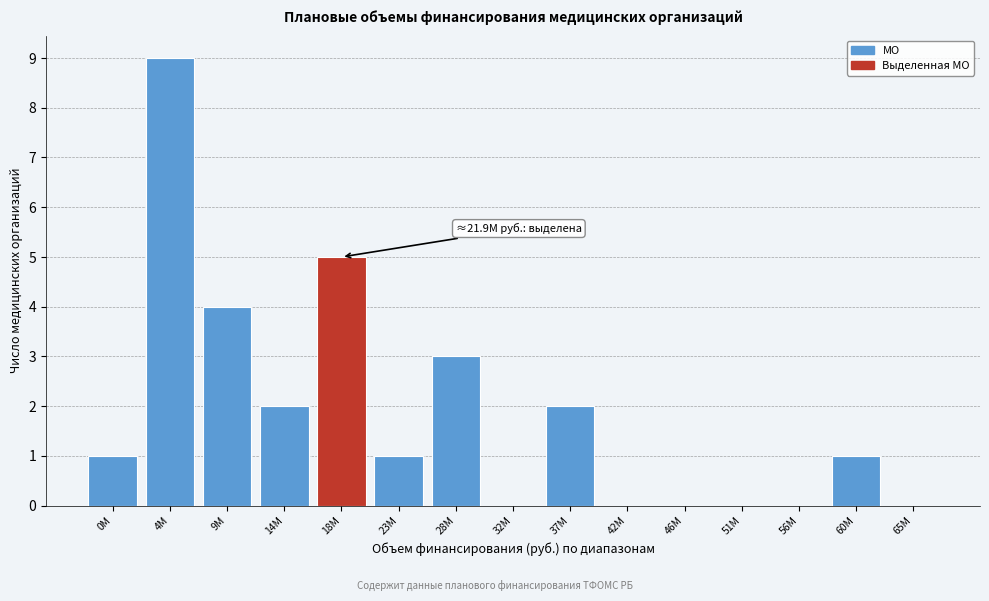

Reading left to right, list all the values displayed in this chart.

0M=1	4M=9	9M=4	14M=2	18M=5	23M=1	28M=3	32M=0	37M=2	42M=0	46M=0	51M=0	56M=0	60M=1	65M=0